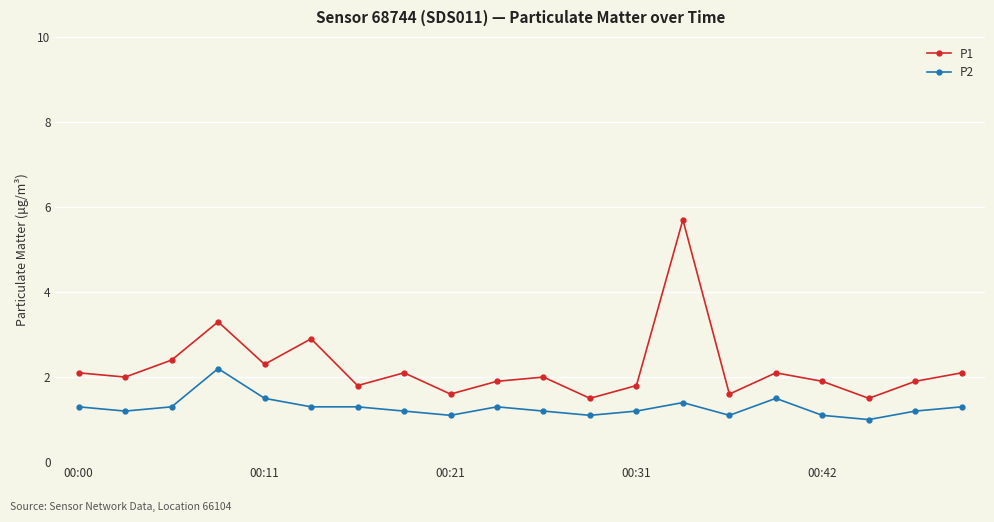

Which series has the largest range (max minus min)?

P1